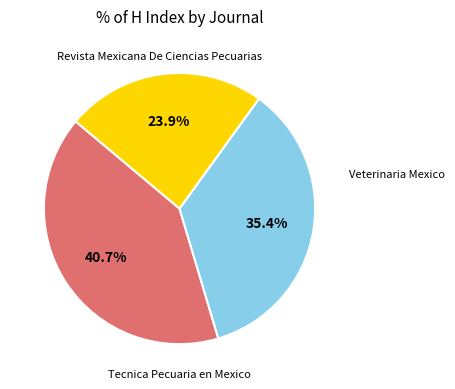

Is there a majority slice in this chart?

No